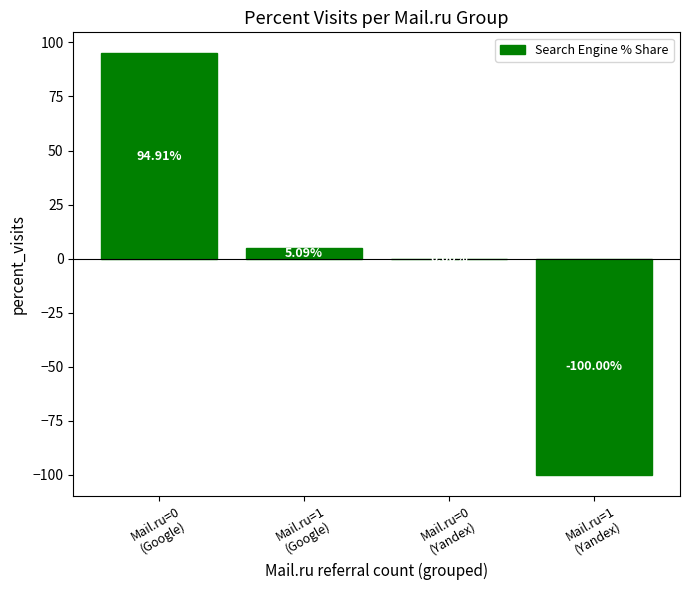

What is the sum of the values at Mail.ru=0
(Google) and Mail.ru=1
(Yandex)?

-5.1